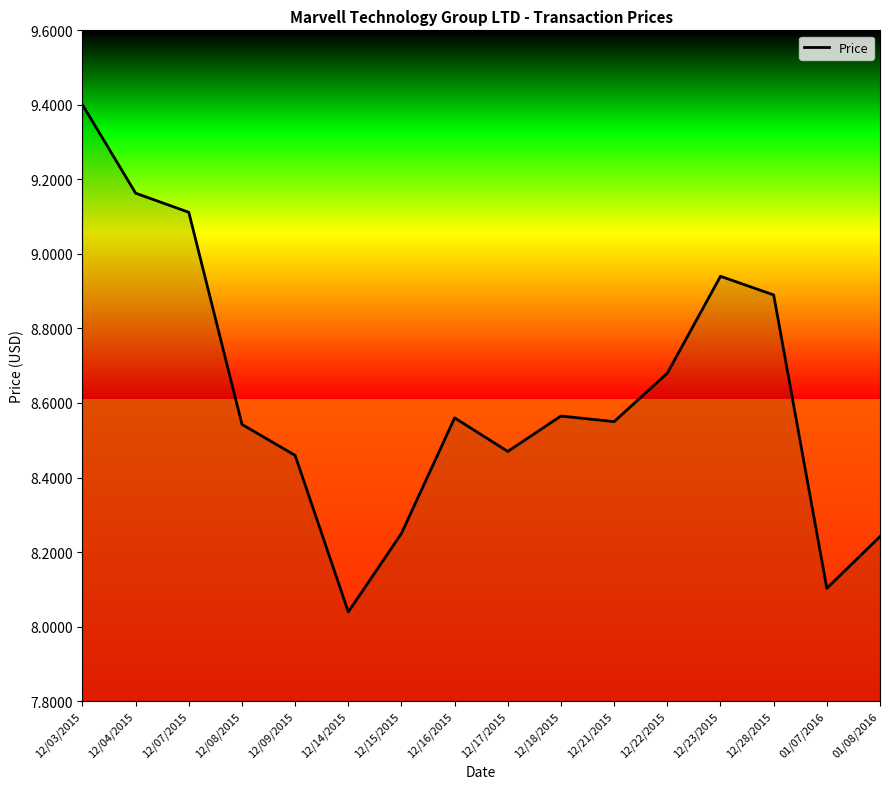

The chart shows a value of 2.5 at 12/08/2015. True or false?

False